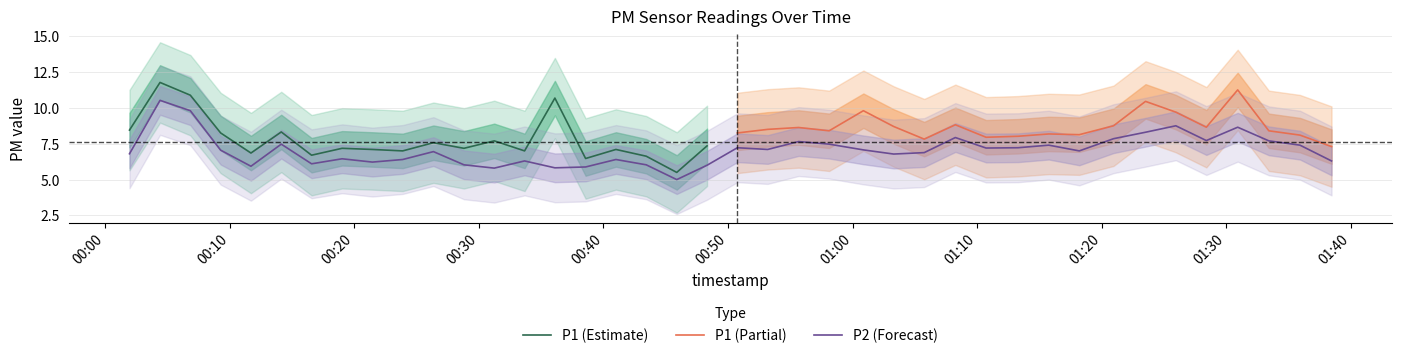

What is the highest value of the P2 (Forecast) series?

10.5